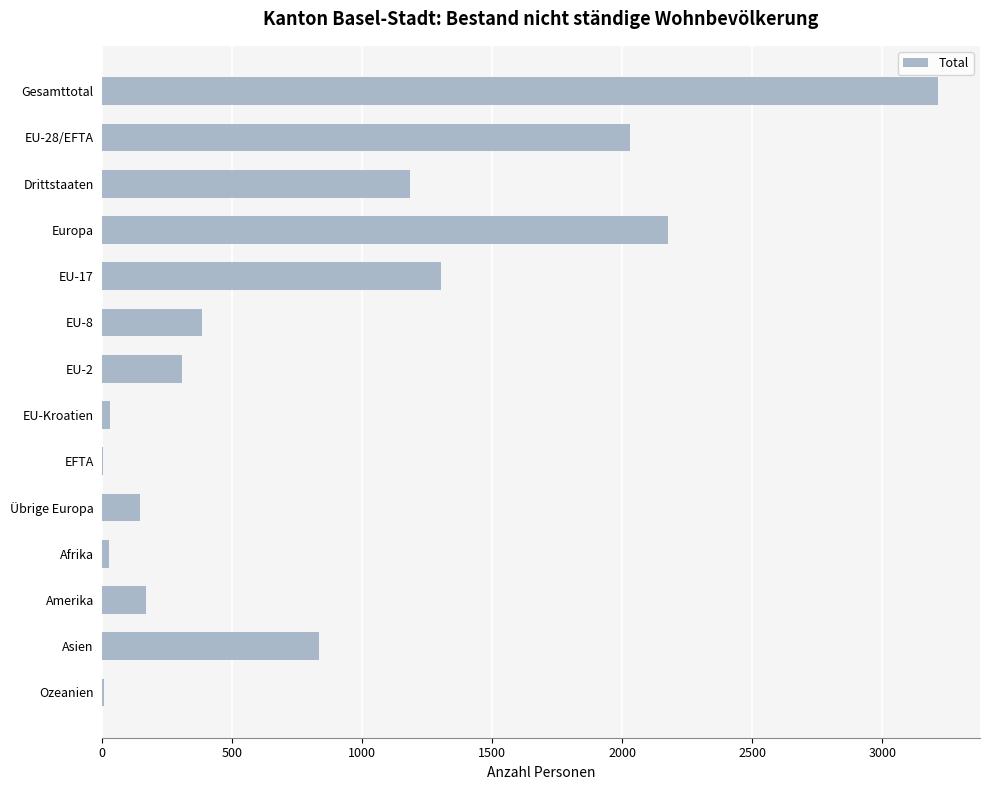

Which has a higher value, EU-2 or EU-17?

EU-17